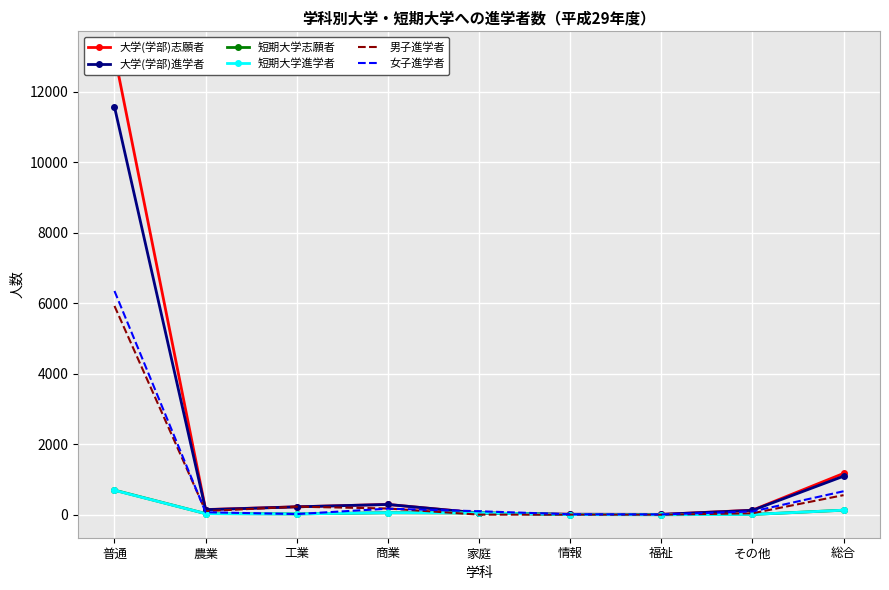

Which category has the highest value in the 大学(学部)志願者 series?

普通